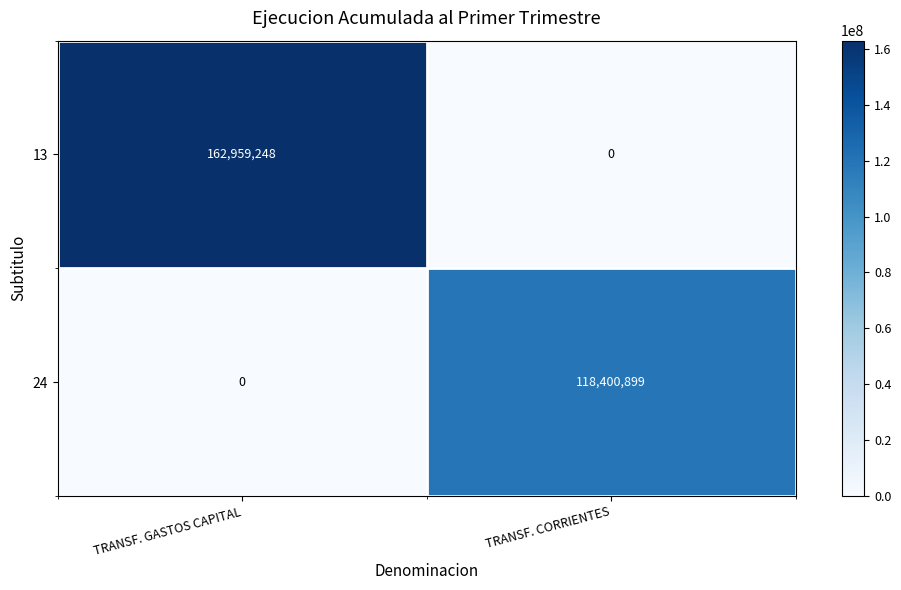

The value of 13 at TRANSF. GASTOS CAPITAL is 289760470. True or false?

False